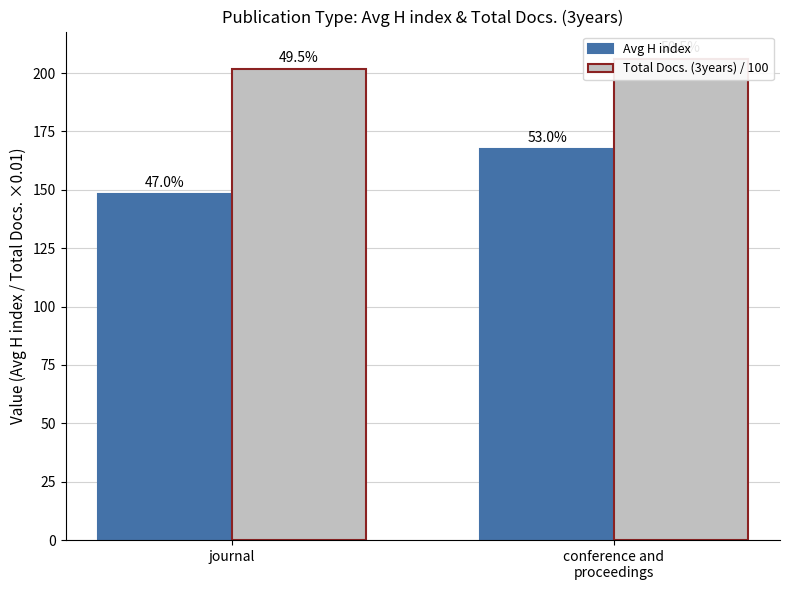

Which series has the largest total across all categories?

Total Docs. (3years) / 100